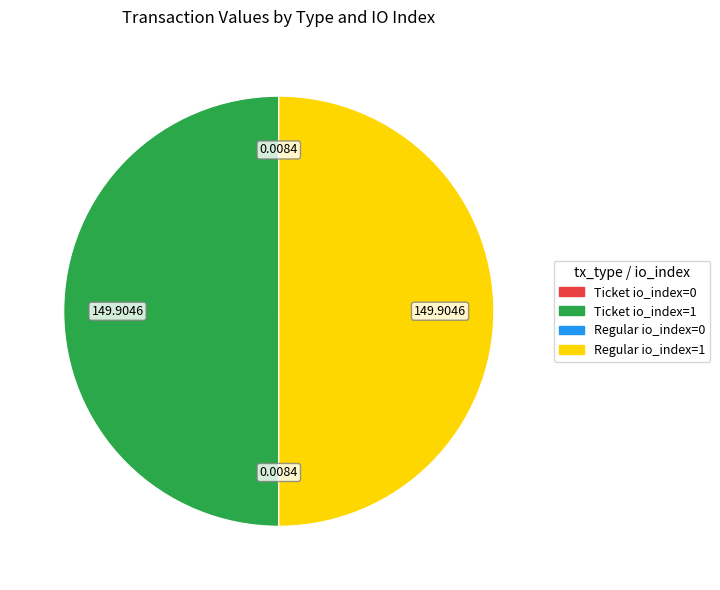

What is the ratio of the value at Regular io_index=1 to the value at Ticket io_index=1?

1.0